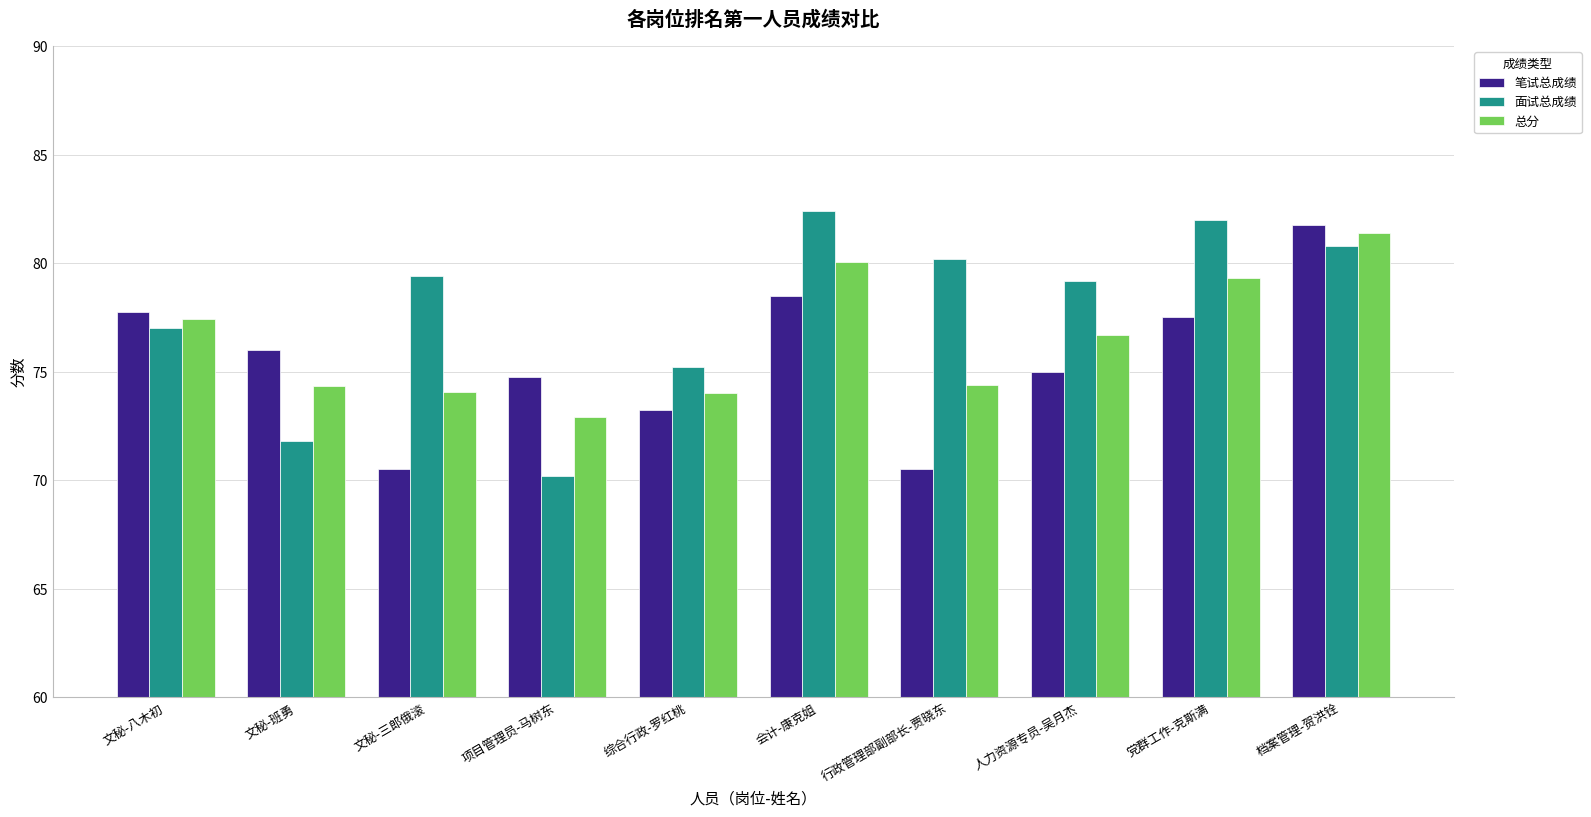

What is the lowest value of the 笔试总成绩 series?

70.5